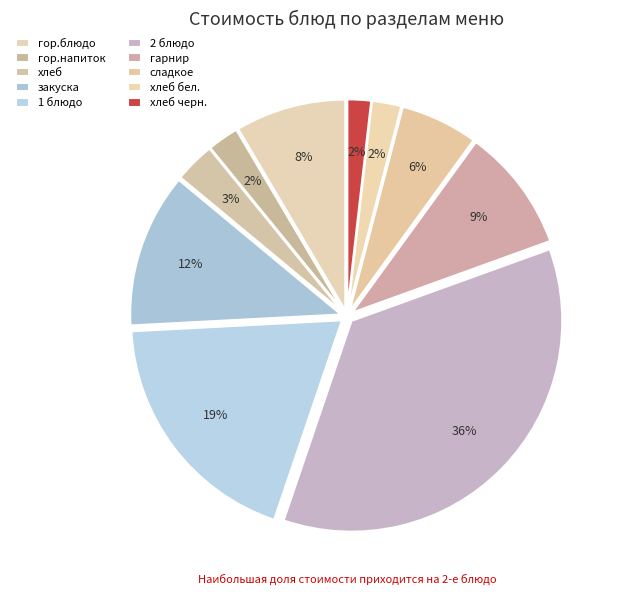

How many segments does this pie chart have?

10